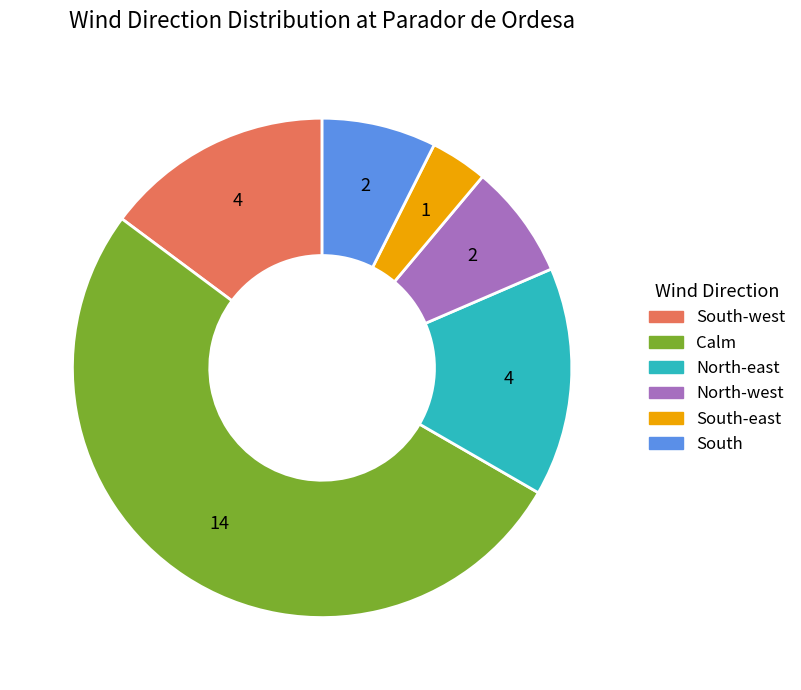

Is there any slice that represents more than half of the pie?

Yes